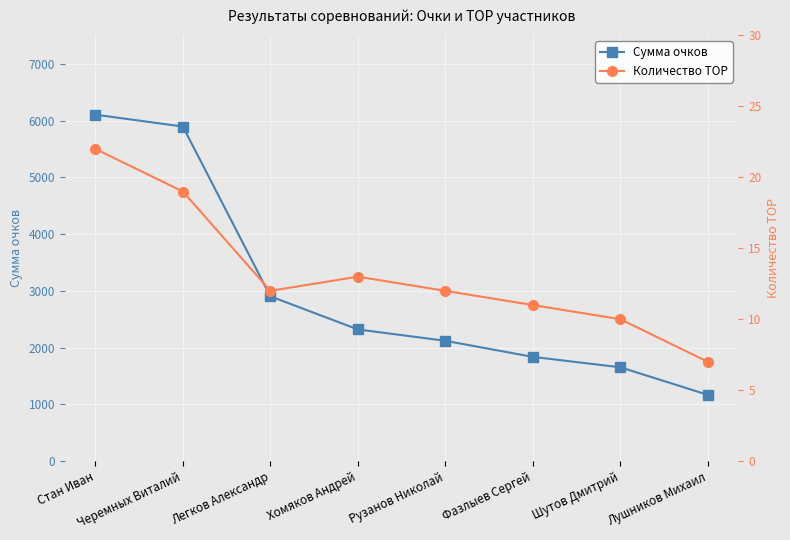

Which series has the largest total across all categories?

Сумма очков